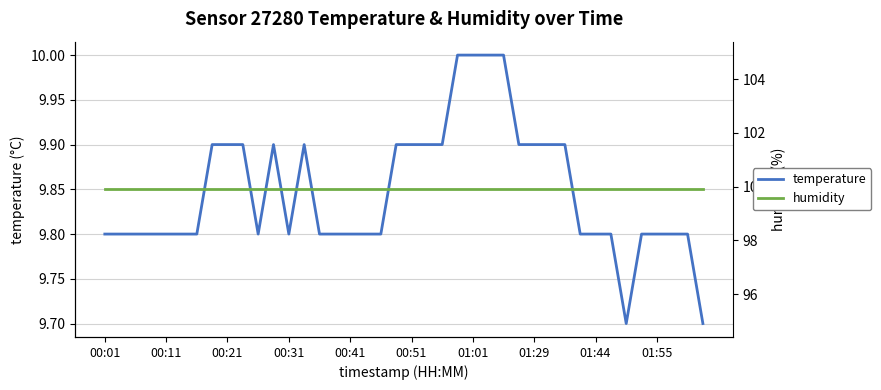

What are all the series names shown in the legend?

temperature, humidity